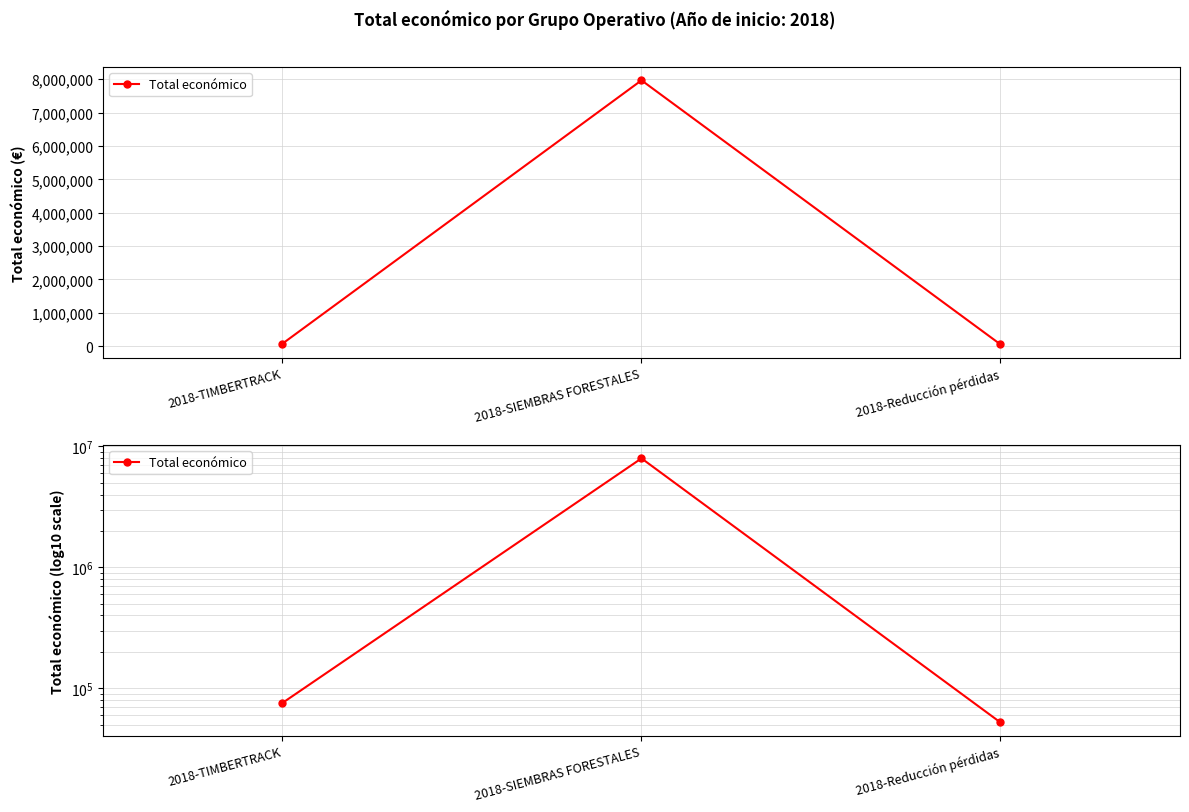

Is it true that the value at 2018-SIEMBRAS FORESTALES is 7967413?

True